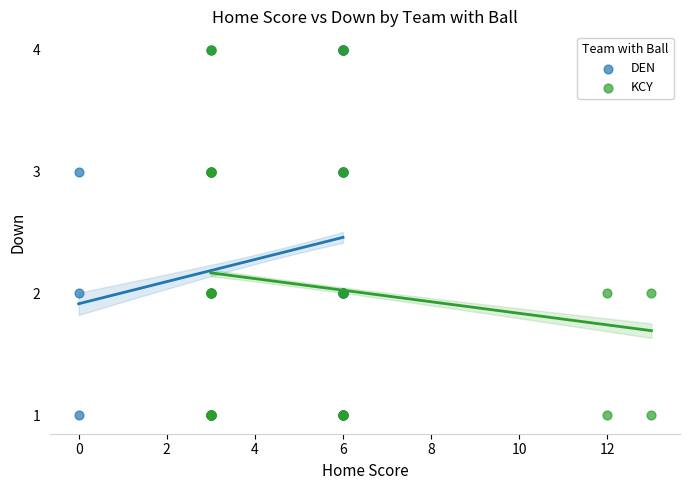

What are all the series names shown in the legend?

DEN, KCY